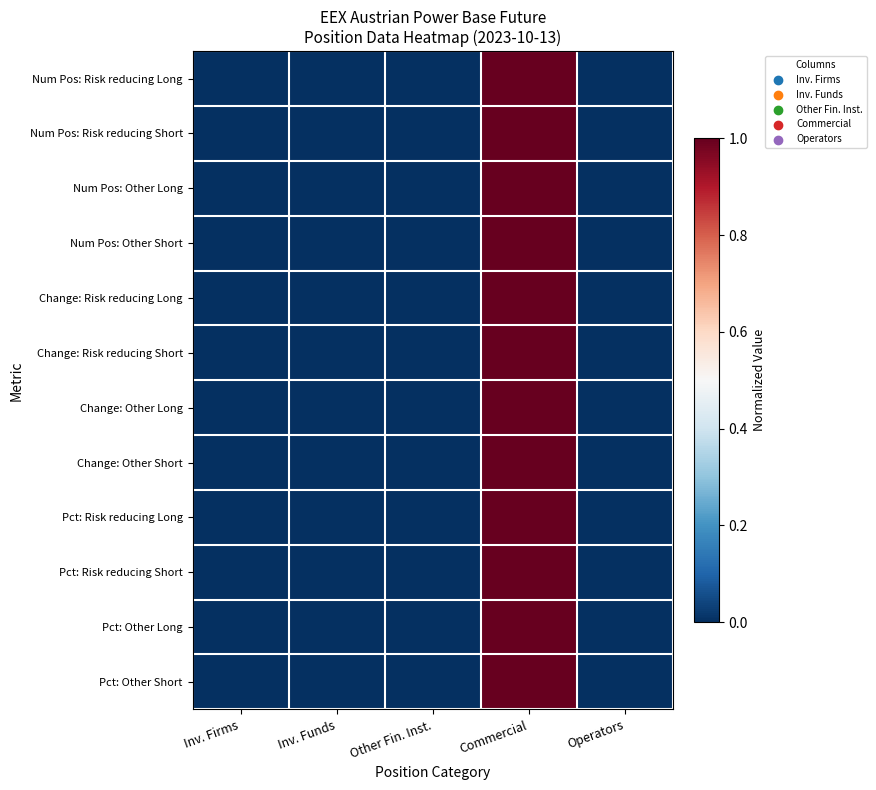

Reading left to right, extract all data points from this chart.

Num Pos: Risk reducing Long: Inv. Firms=0	Inv. Funds=0	Other Fin. Inst.=0	Commercial=1	Operators=0
Num Pos: Risk reducing Short: Inv. Firms=0	Inv. Funds=0	Other Fin. Inst.=0	Commercial=1	Operators=0
Num Pos: Other Long: Inv. Firms=0	Inv. Funds=0	Other Fin. Inst.=0	Commercial=1	Operators=0
Num Pos: Other Short: Inv. Firms=0	Inv. Funds=0	Other Fin. Inst.=0	Commercial=1	Operators=0
Change: Risk reducing Long: Inv. Firms=0	Inv. Funds=0	Other Fin. Inst.=0	Commercial=1	Operators=0
Change: Risk reducing Short: Inv. Firms=0	Inv. Funds=0	Other Fin. Inst.=0	Commercial=1	Operators=0
Change: Other Long: Inv. Firms=0	Inv. Funds=0	Other Fin. Inst.=0	Commercial=1	Operators=0
Change: Other Short: Inv. Firms=0	Inv. Funds=0	Other Fin. Inst.=0	Commercial=1	Operators=0
Pct: Risk reducing Long: Inv. Firms=0	Inv. Funds=0	Other Fin. Inst.=0	Commercial=1	Operators=0
Pct: Risk reducing Short: Inv. Firms=0	Inv. Funds=0	Other Fin. Inst.=0	Commercial=1	Operators=0
Pct: Other Long: Inv. Firms=0	Inv. Funds=0	Other Fin. Inst.=0	Commercial=1	Operators=0
Pct: Other Short: Inv. Firms=0	Inv. Funds=0	Other Fin. Inst.=0	Commercial=1	Operators=0